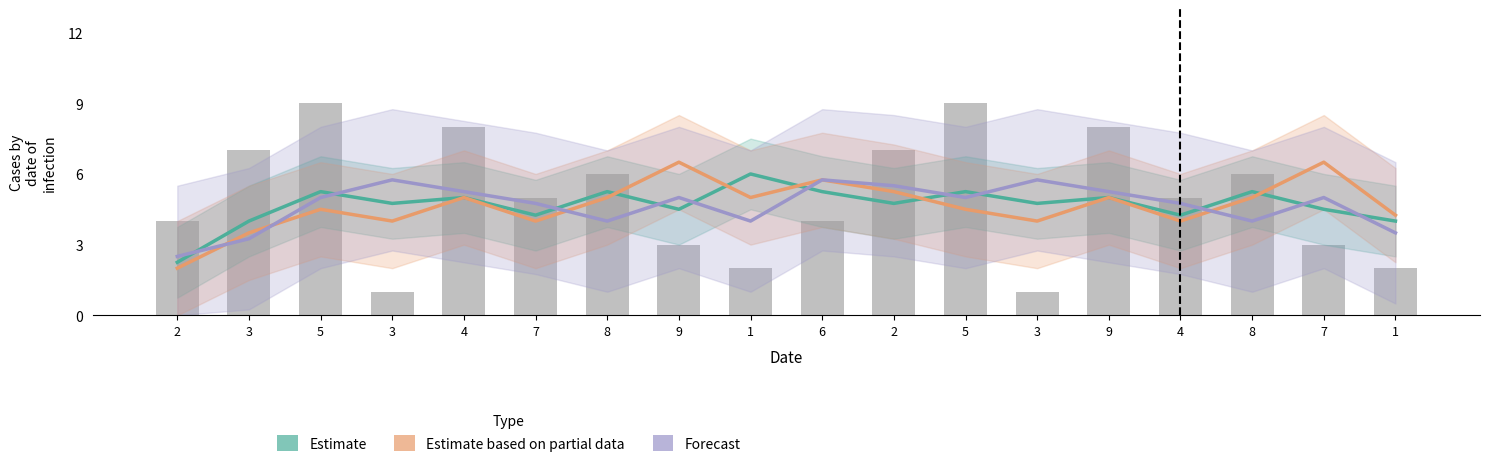

The Estimate series shows 5.2 at 5. True or false?

True